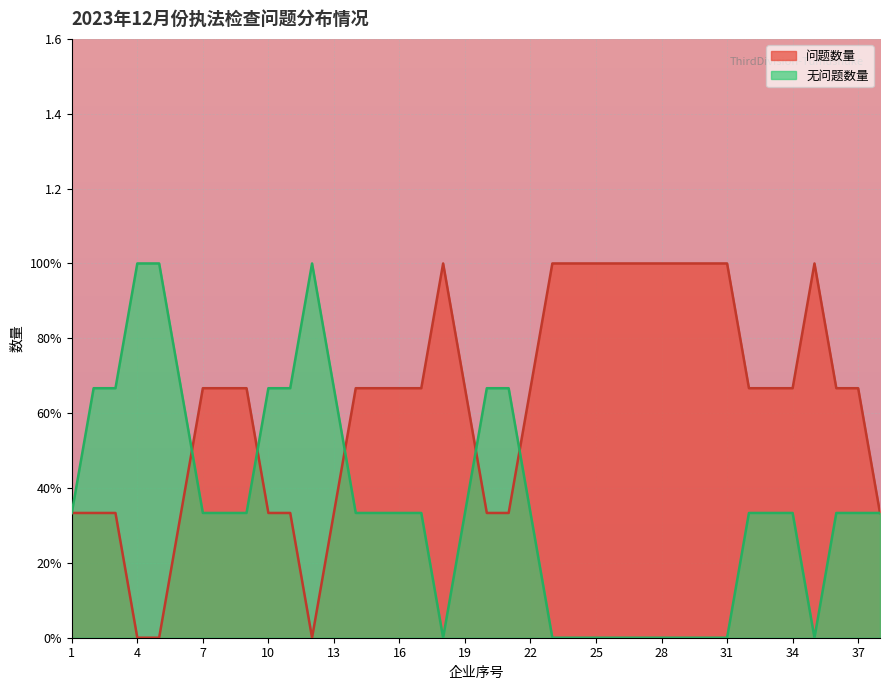

What is the difference between the 问题数量 values at 4 and 34?

1